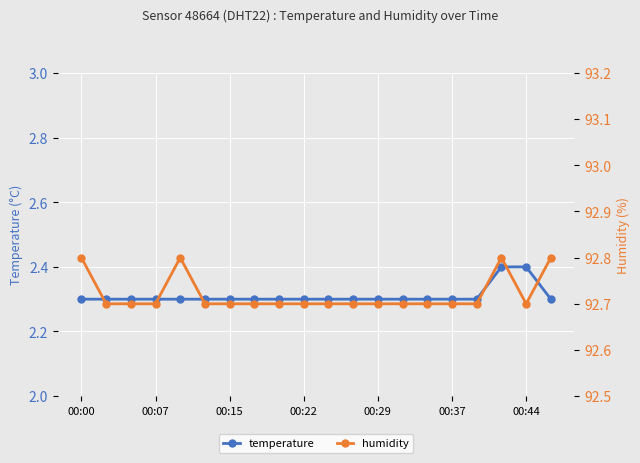

True or false: humidity and temperature intersect in this chart.

False